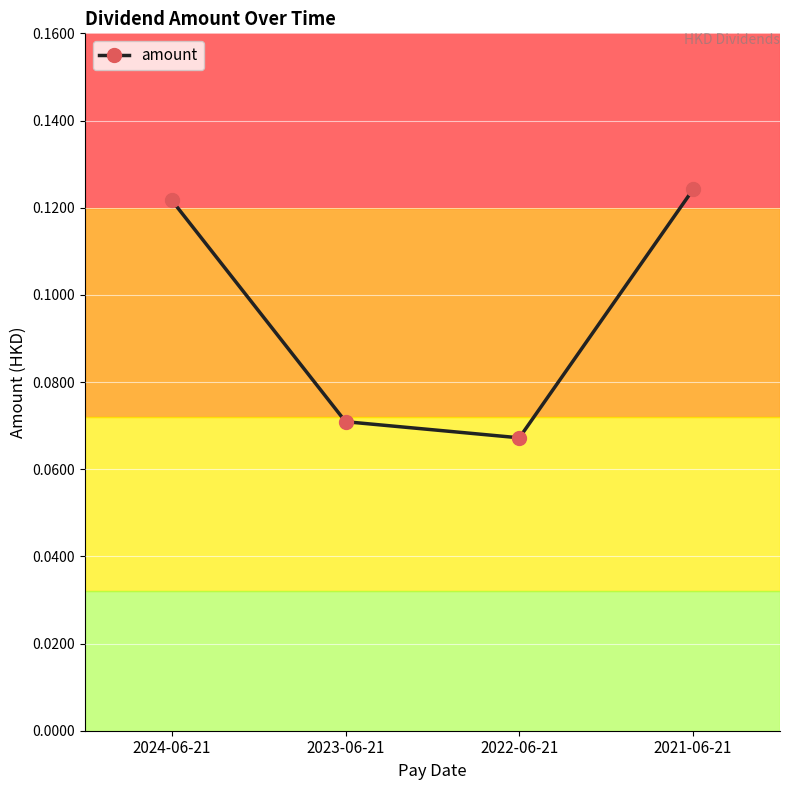

How many lines are shown in the chart?

1